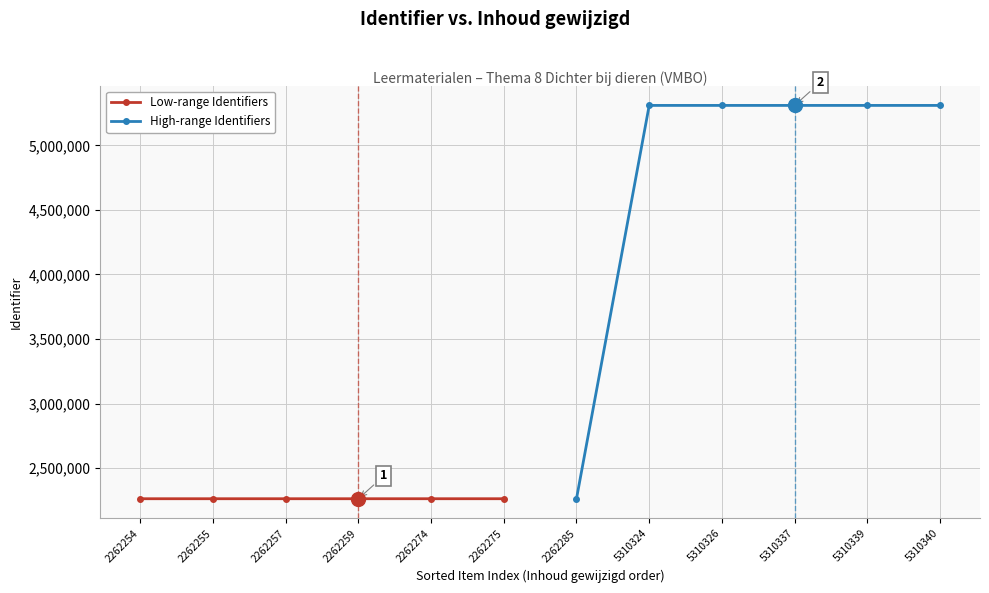

What is the value of the Low-range Identifiers point at the 1st from the left?

2262254